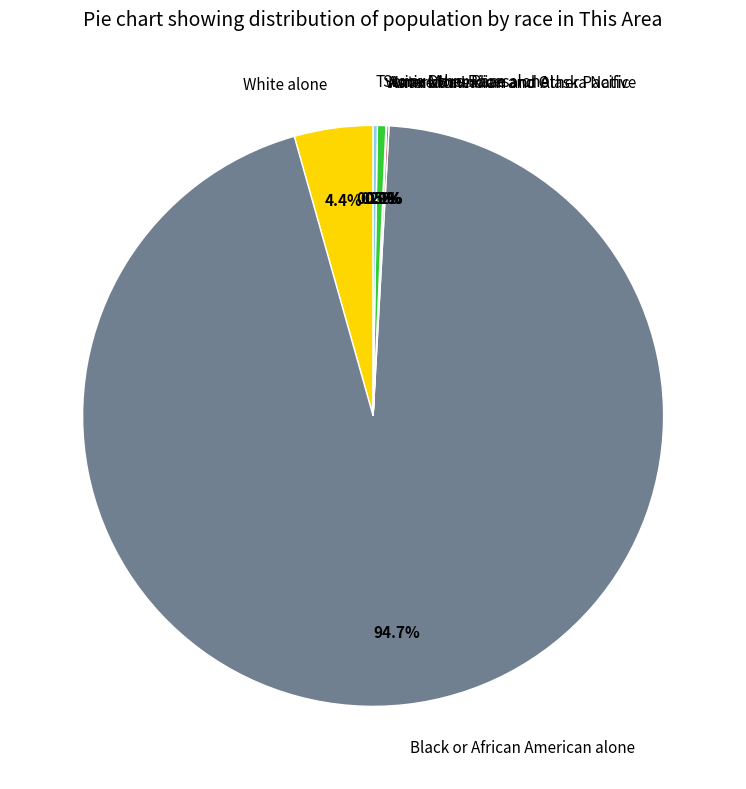

What is the change in value from American Indian and Alaska Native to Some Other Race alone?

+16